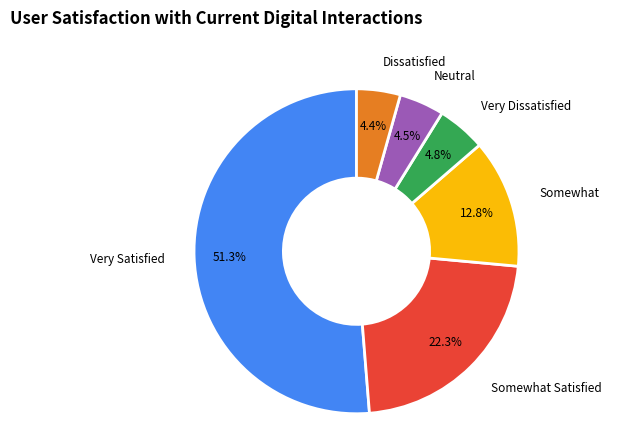

Is there any slice that represents more than half of the pie?

Yes